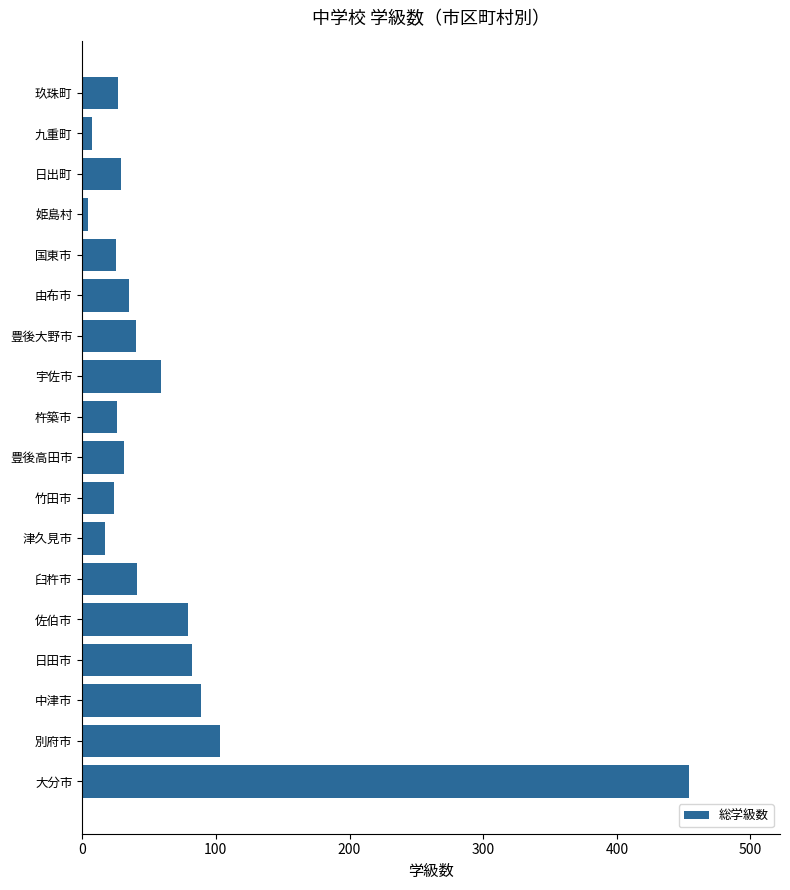

What is the sum of all values?

1172